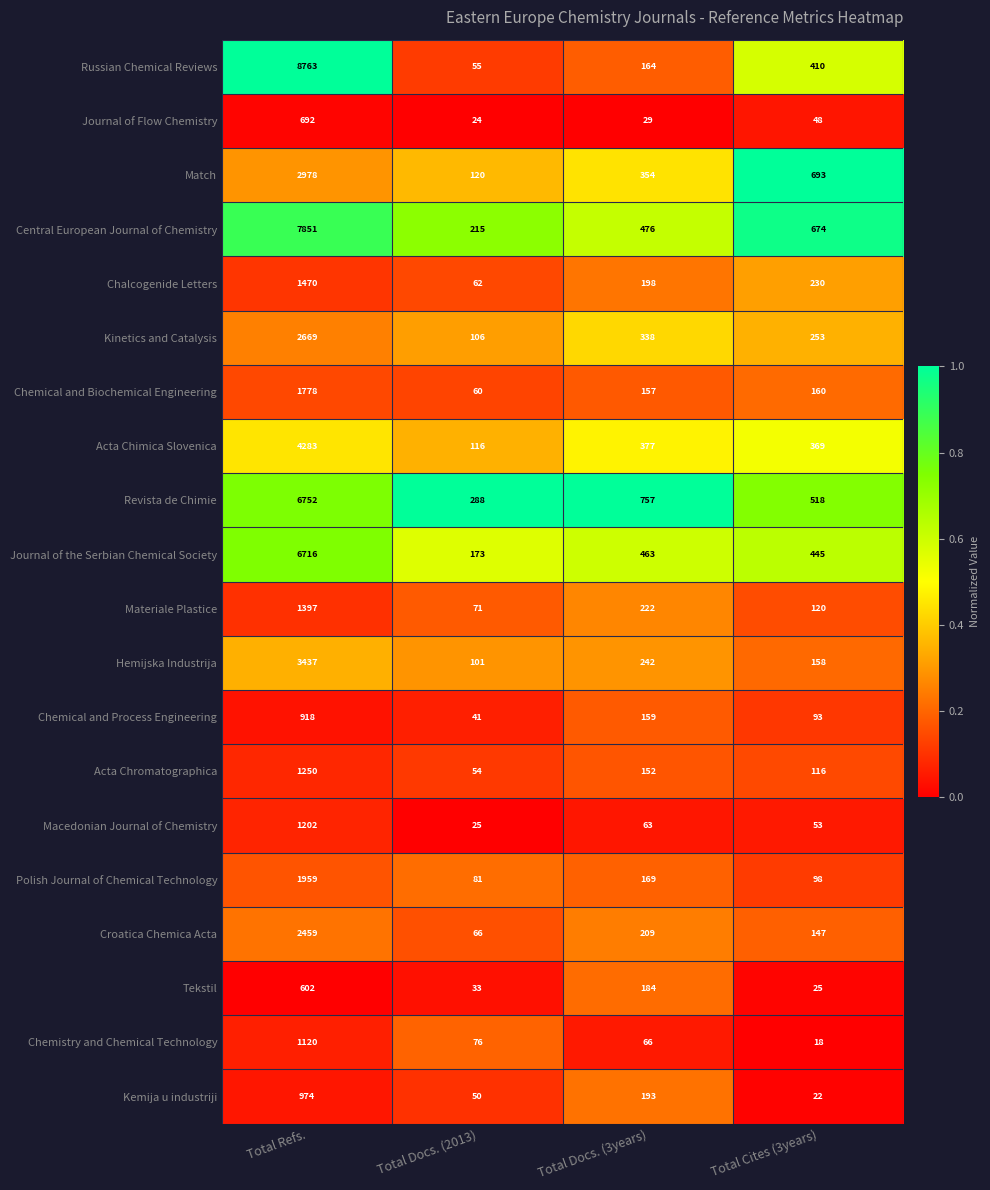

At which category is the sum across all series the highest?

Total Refs.